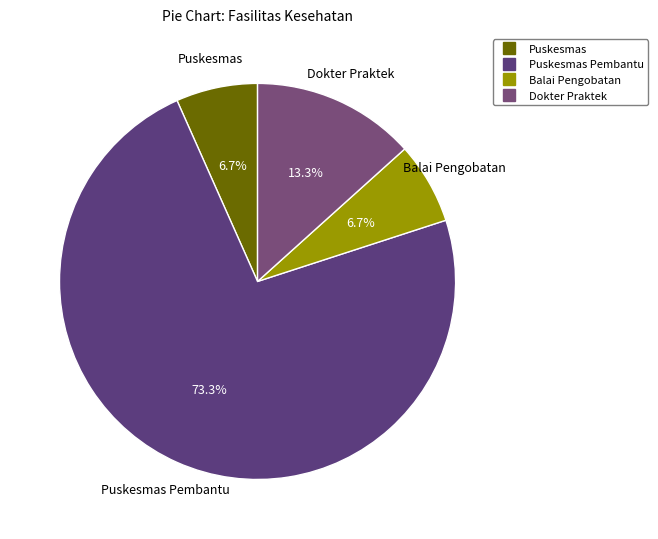

How many slices are in this pie chart?

4